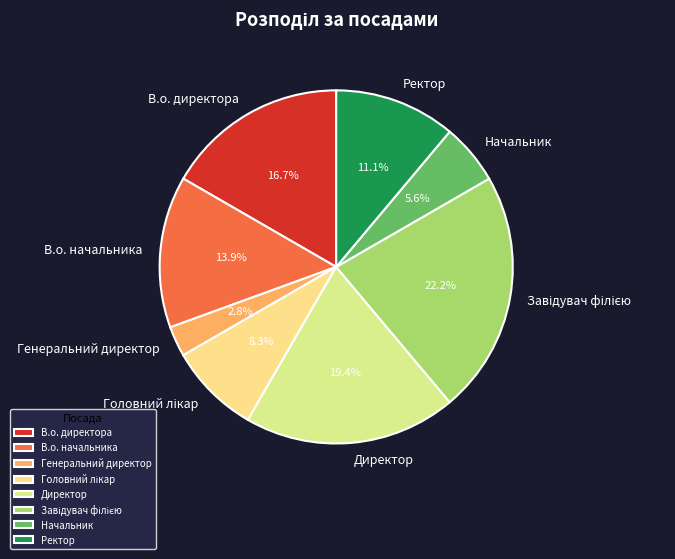

Approximately how many times larger is the value at В.о. директора compared to Директор?

0.9